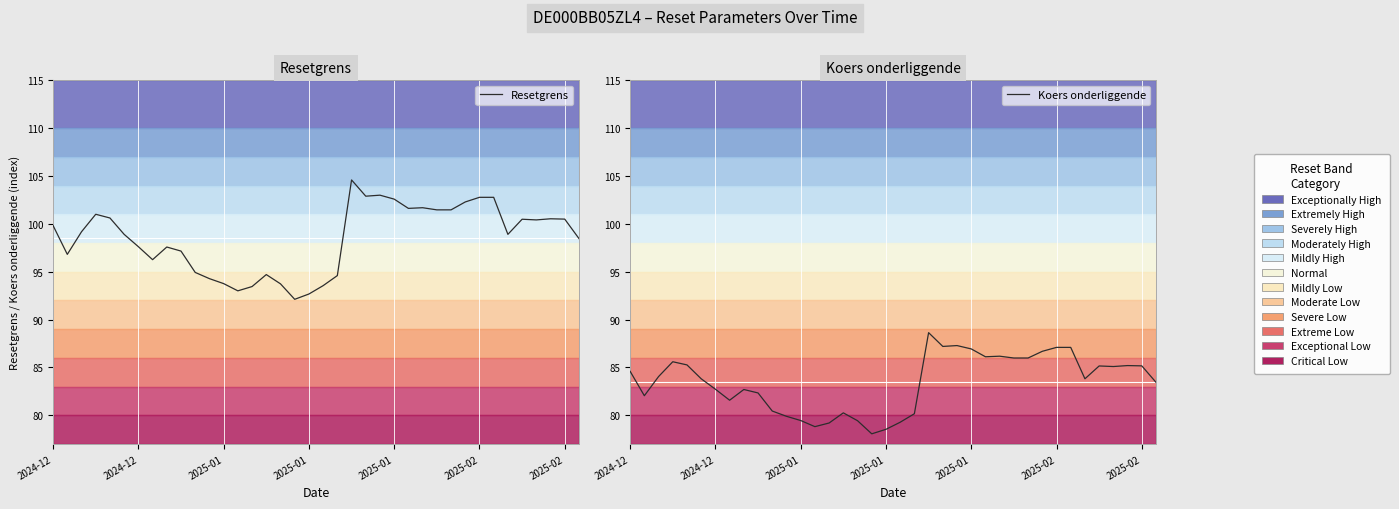

What is the minimum value for Koers onderliggende?

78.1